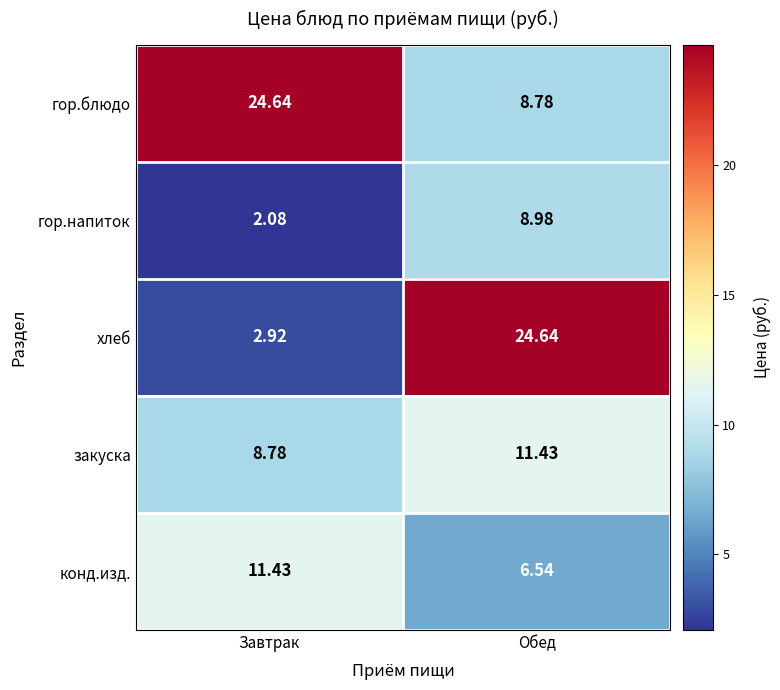

Which series changed the most between Завтрак and Обед?

хлеб